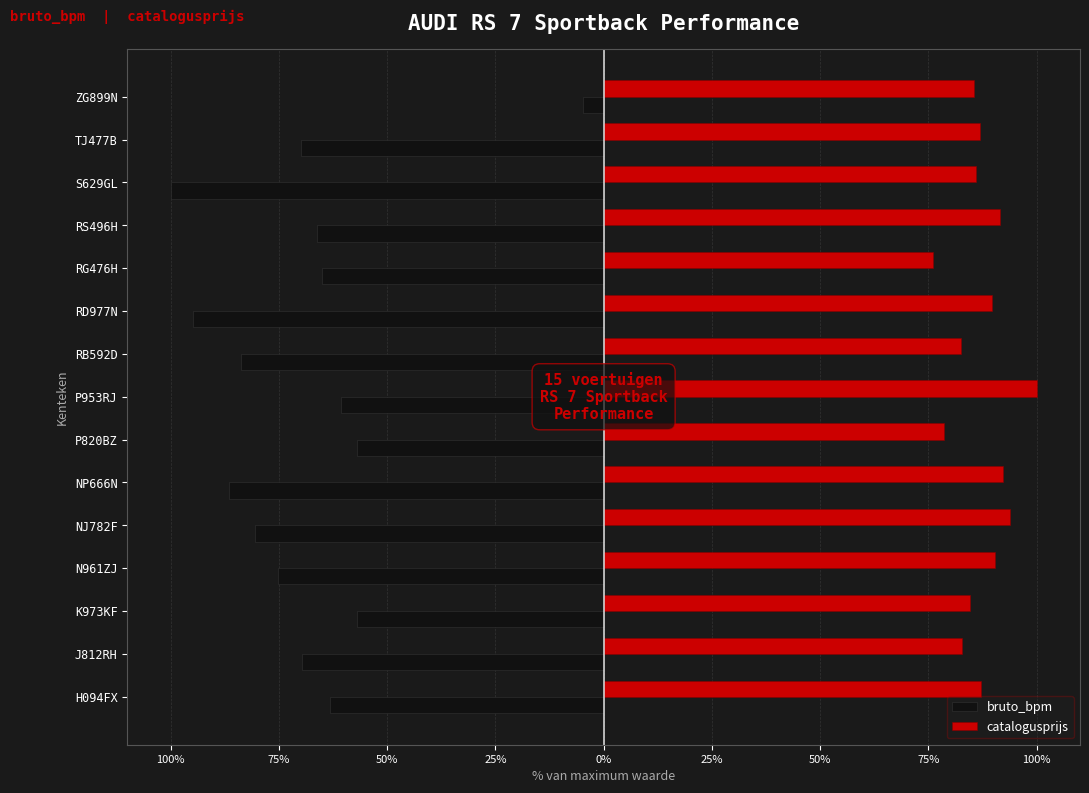

What are all the series names shown in the legend?

bruto_bpm, catalogusprijs